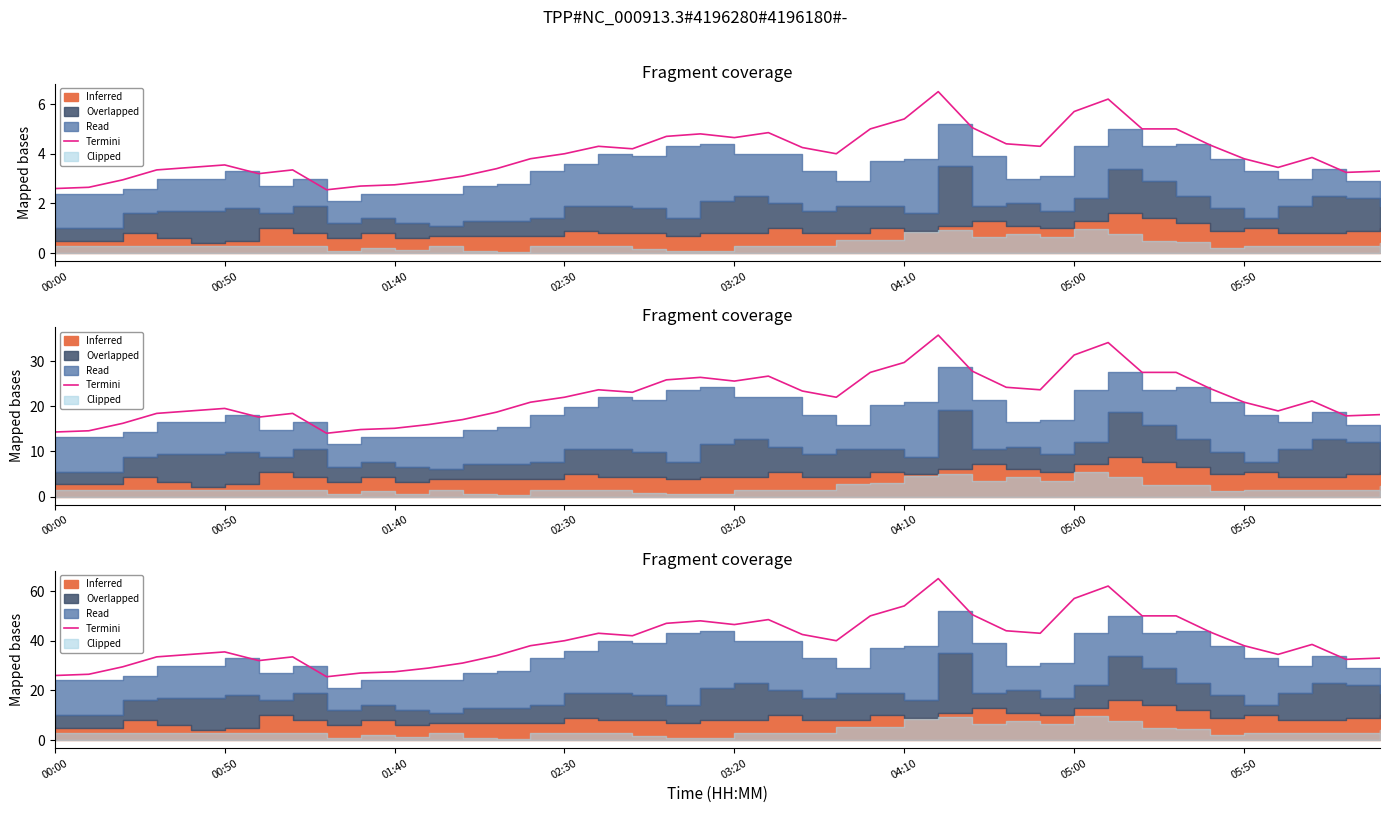

Count the number of values greater than 40.

18